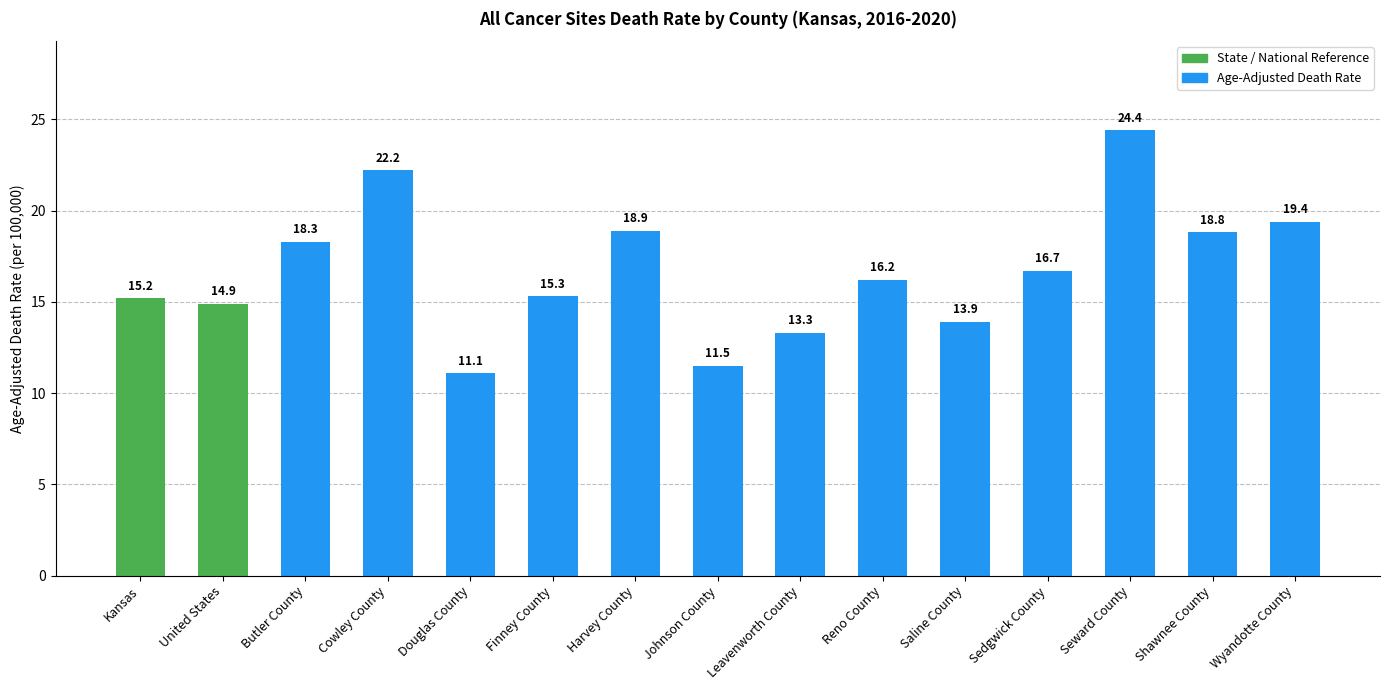

Reading left to right, transcribe all the data shown in this chart.

Kansas=15.2	United States=14.9	Butler County=18.3	Cowley County=22.2	Douglas County=11.1	Finney County=15.3	Harvey County=18.9	Johnson County=11.5	Leavenworth County=13.3	Reno County=16.2	Saline County=13.9	Sedgwick County=16.7	Seward County=24.4	Shawnee County=18.8	Wyandotte County=19.4